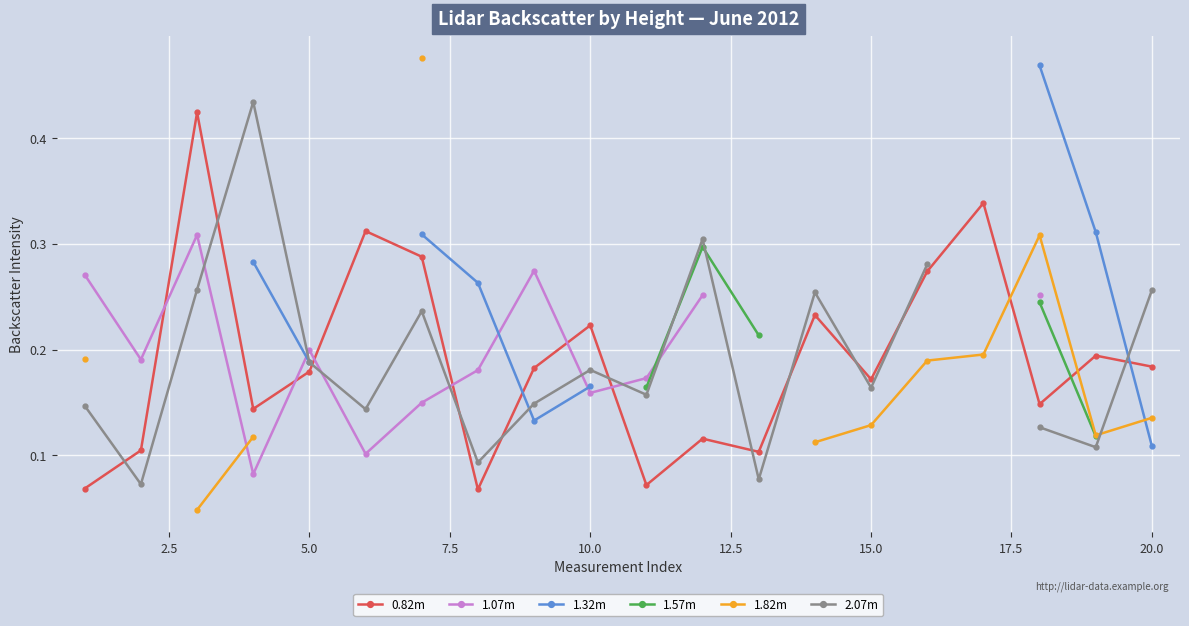

After their last crossing, which series has the higher values: 2.07m or 1.07m?

2.07m